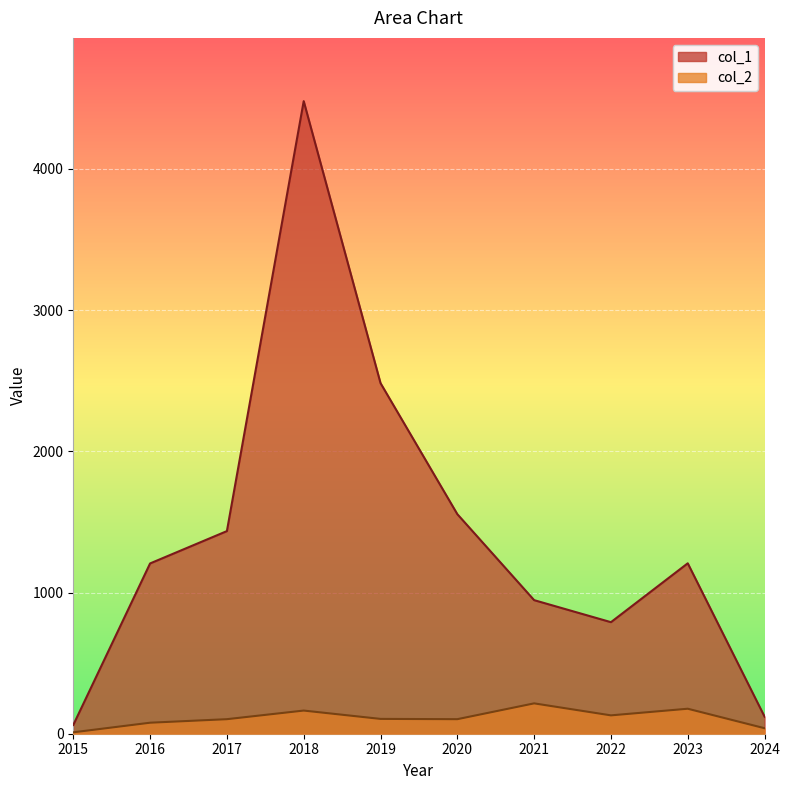

Reading left to right, transcribe all the data shown in this chart.

col_1: 2015=62	2016=1206	2017=1435	2018=4480	2019=2483	2020=1555	2021=946	2022=790	2023=1207	2024=121
col_2: 2015=10	2016=78	2017=103	2018=164	2019=105	2020=103	2021=215	2022=130	2023=177	2024=39